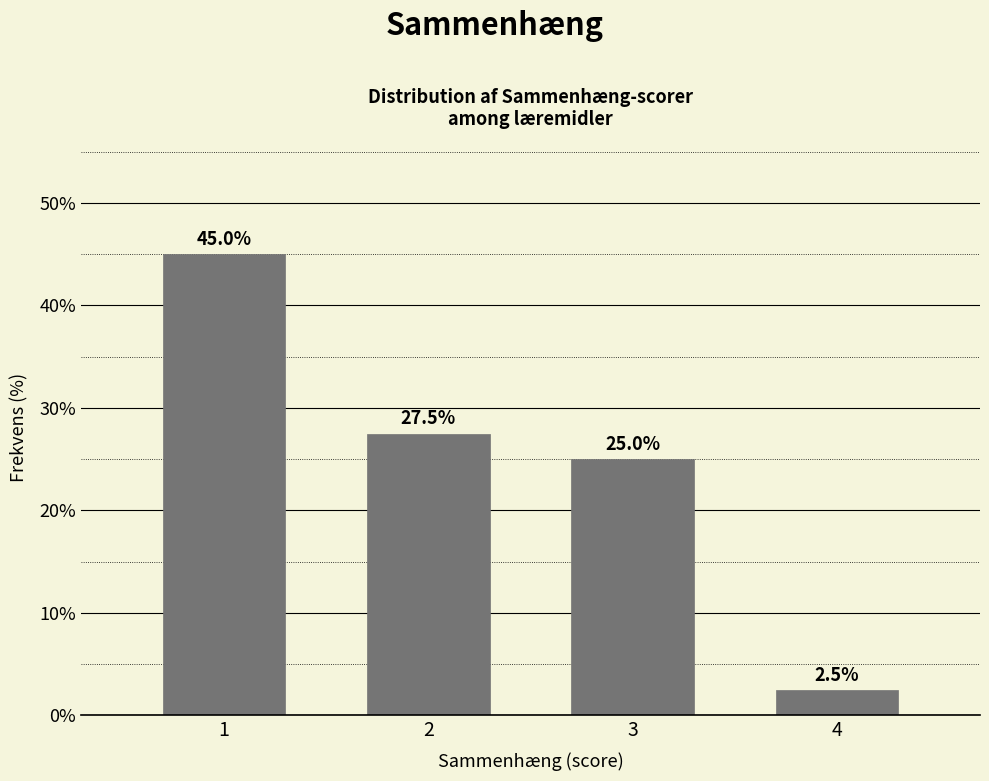

Reading left to right, list all the values displayed in this chart.

1=45.0	2=27.5	3=25.0	4=2.5